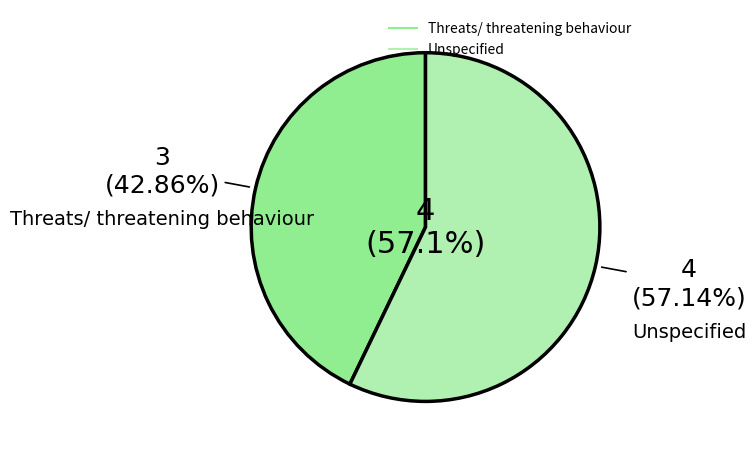

True or false: Unspecified accounts for 47% of the total.

False